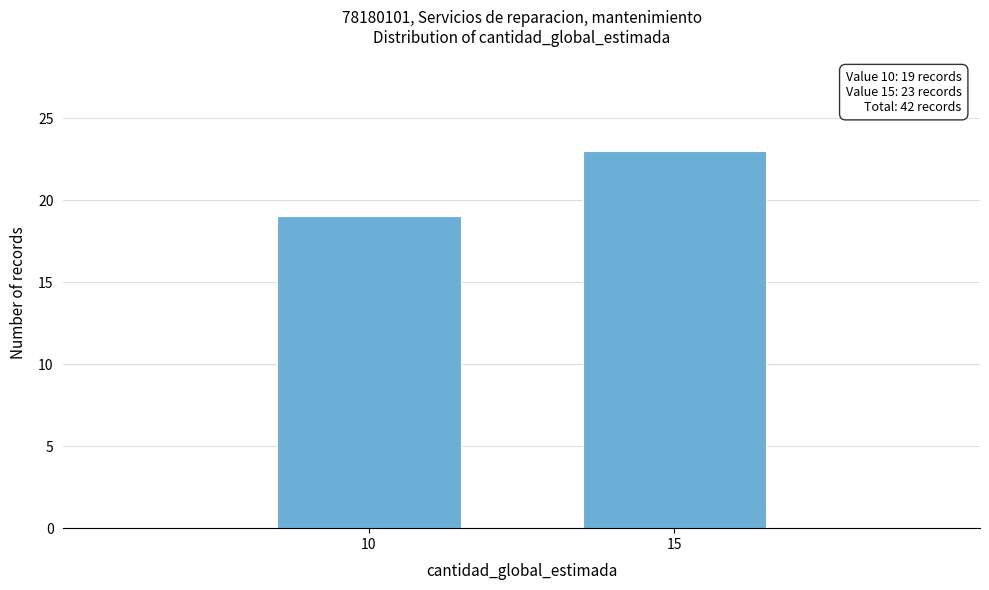

Reading left to right, extract all data points from this chart.

19	23